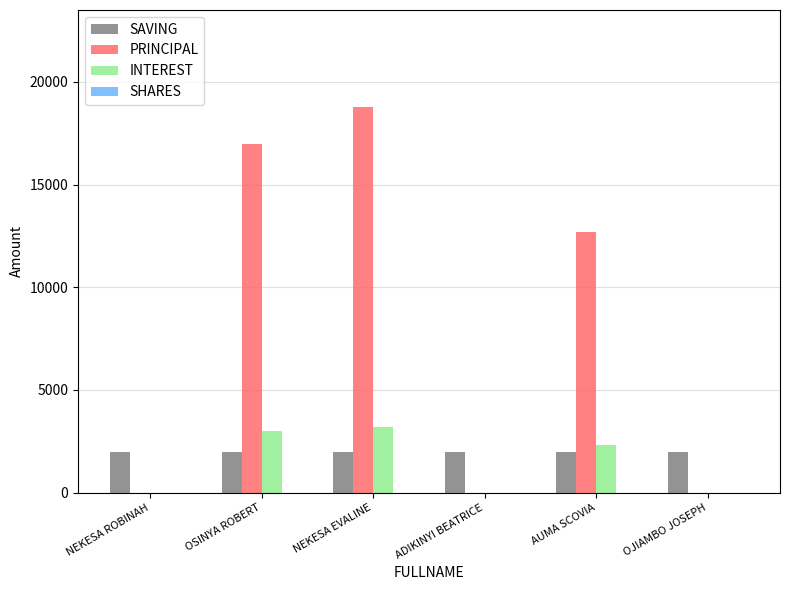

Which category has the highest value in the PRINCIPAL series?

NEKESA EVALINE